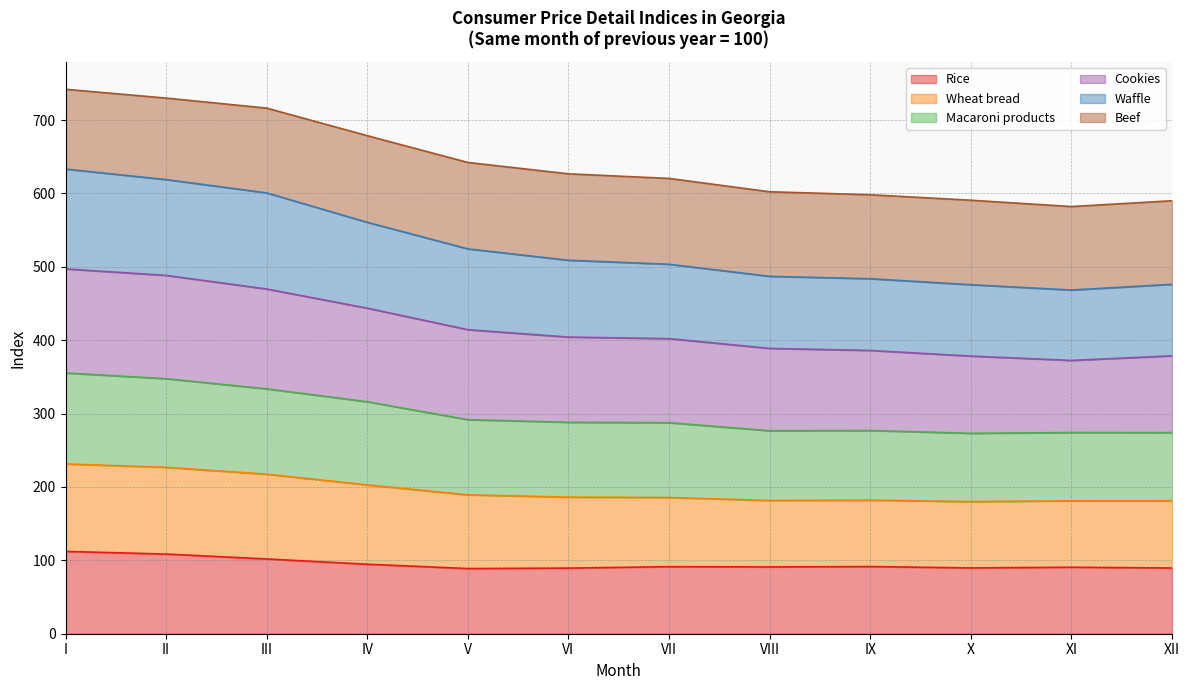

At which label does Rice reach its peak?

I